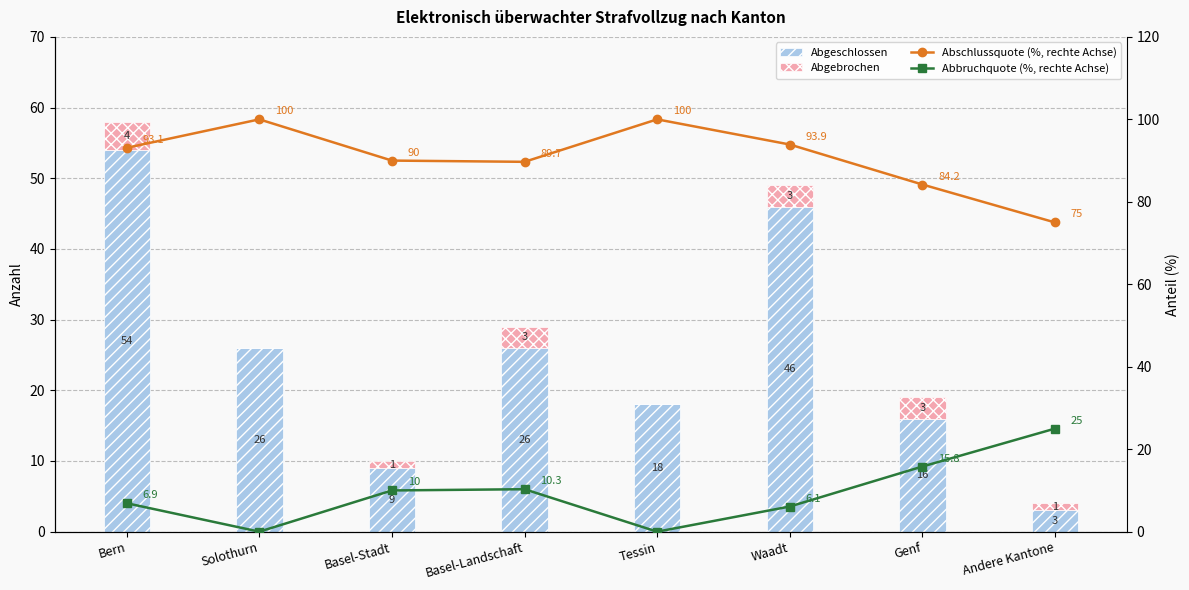

What is the sum of all Abgeschlossen values?

198.0